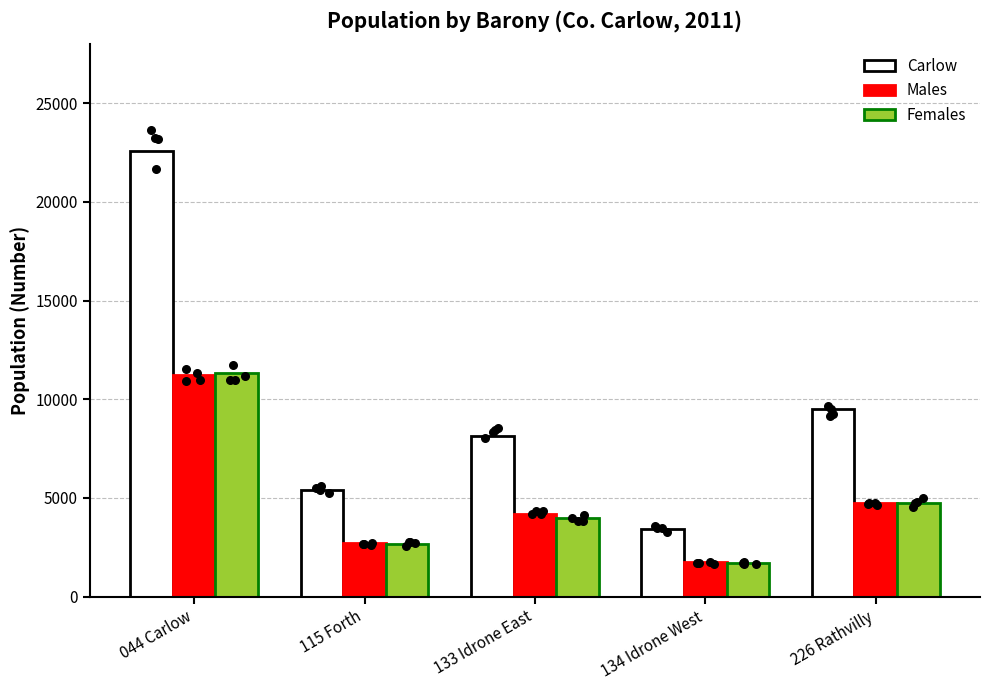

Which series has the largest total across all categories?

Carlow